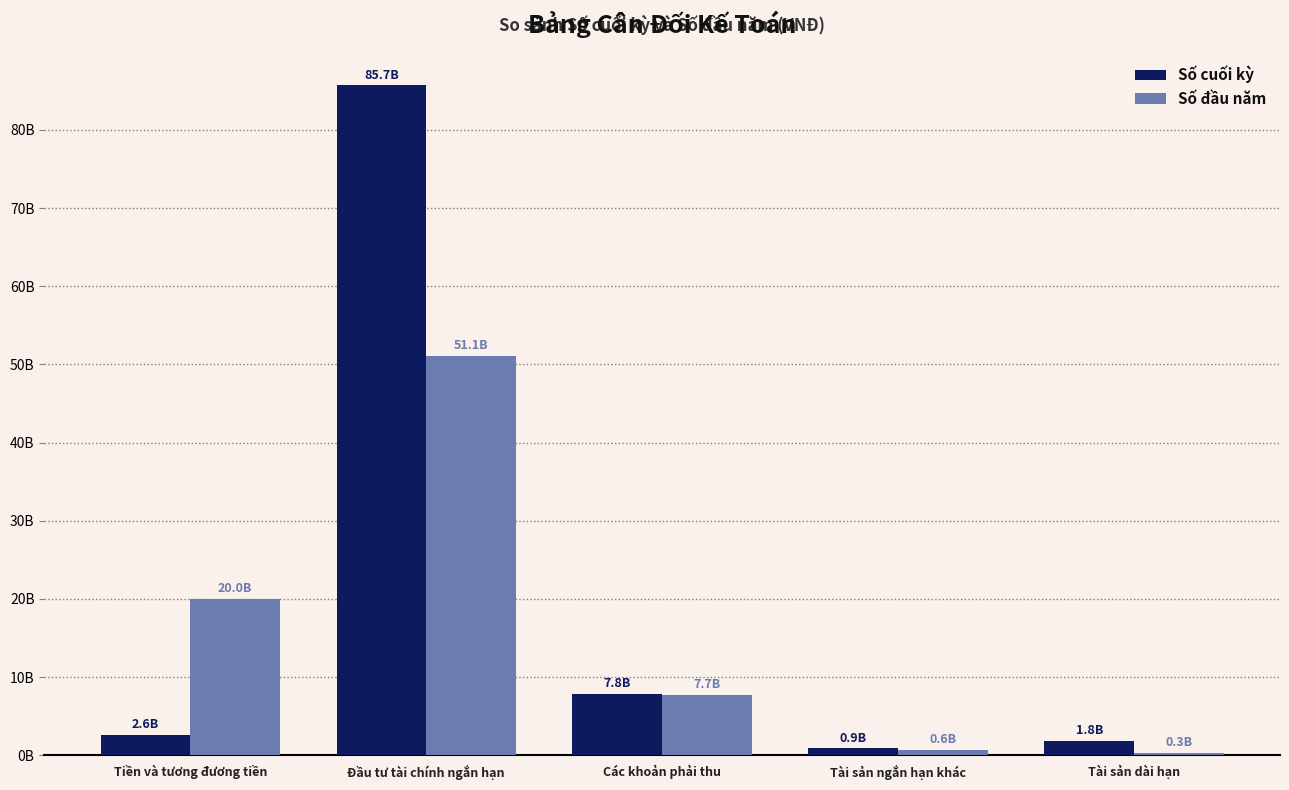

Which series has the largest total across all categories?

Số cuối kỳ